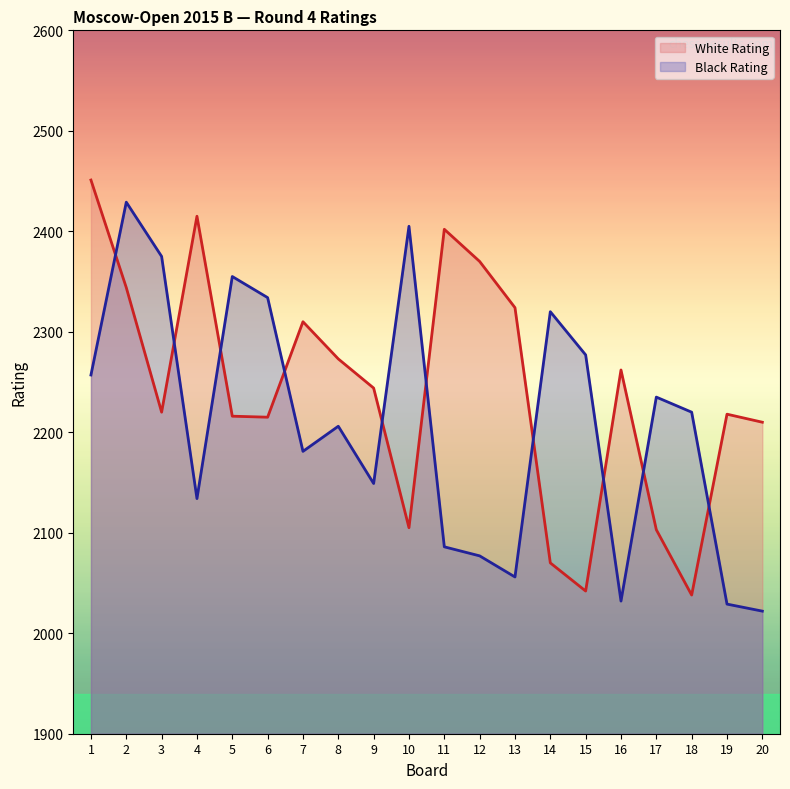

What is the minimum value for White Rating?

2038